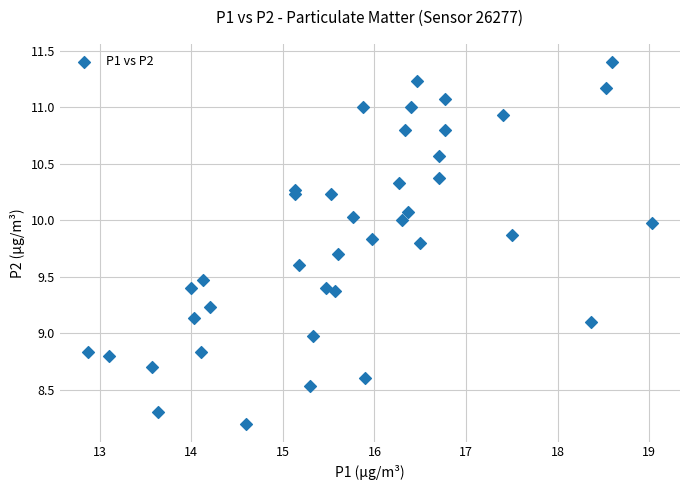

What is the range of X values (max minus min)?

6.2